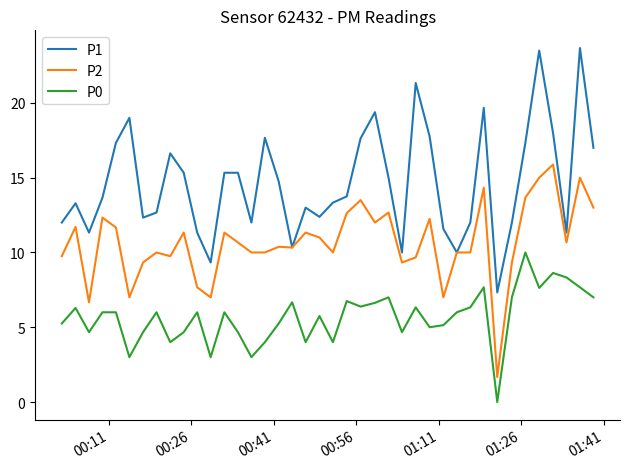

Which series has the largest range (max minus min)?

P1